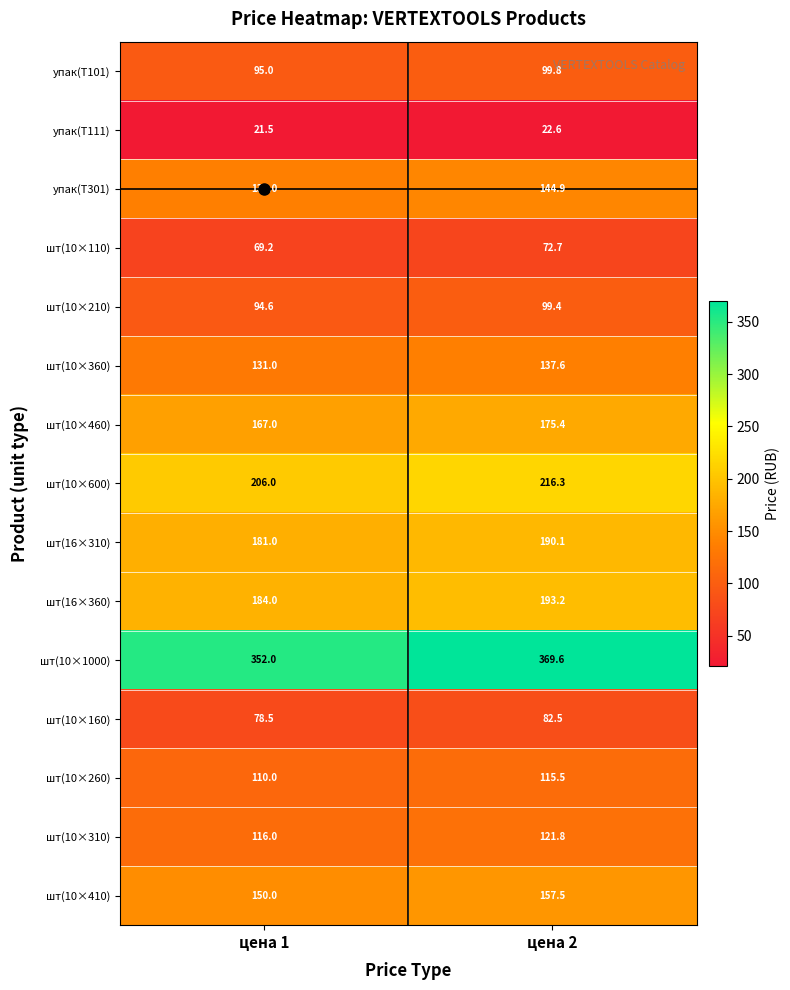

At which label does шт(10×260) first exceed 115?

цена 2